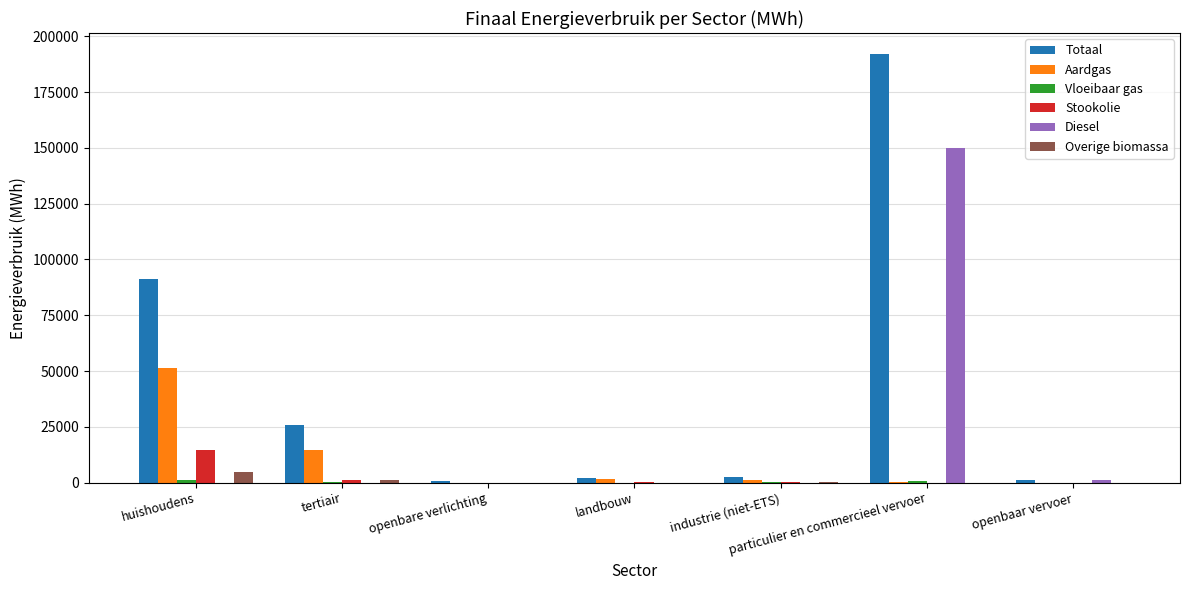

True or false: Stookolie has a value of 14619.7 at huishoudens.

True